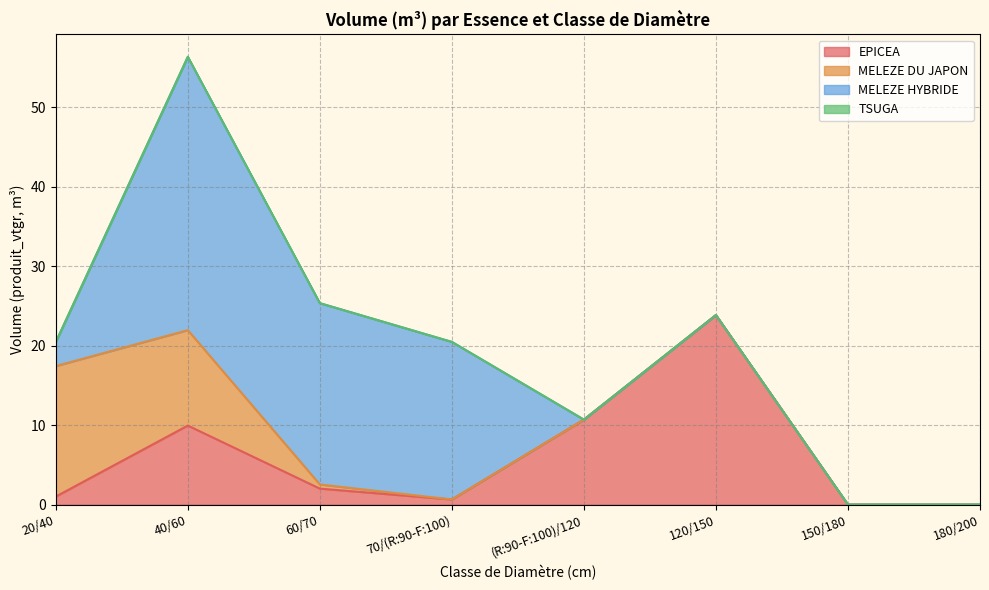

Is it true that EPICEA equals 10.0 at 40/60?

True